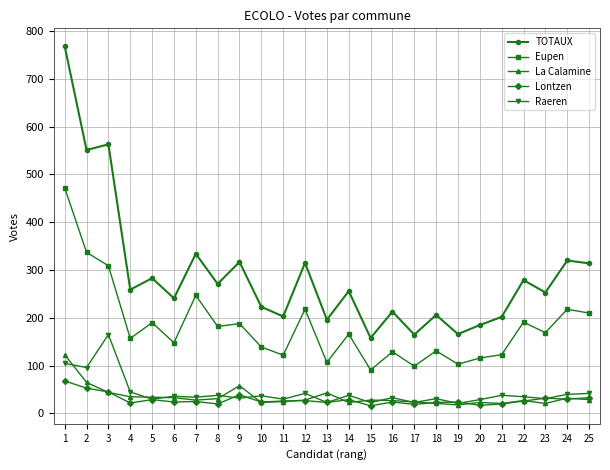

What is the value of the La Calamine point at the 1st from the left?

123